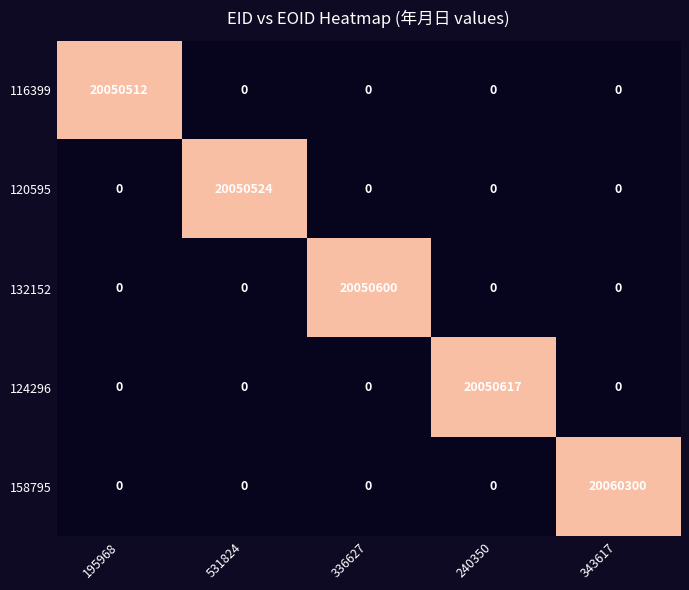

Which label corresponds to the largest value in the chart?

343617